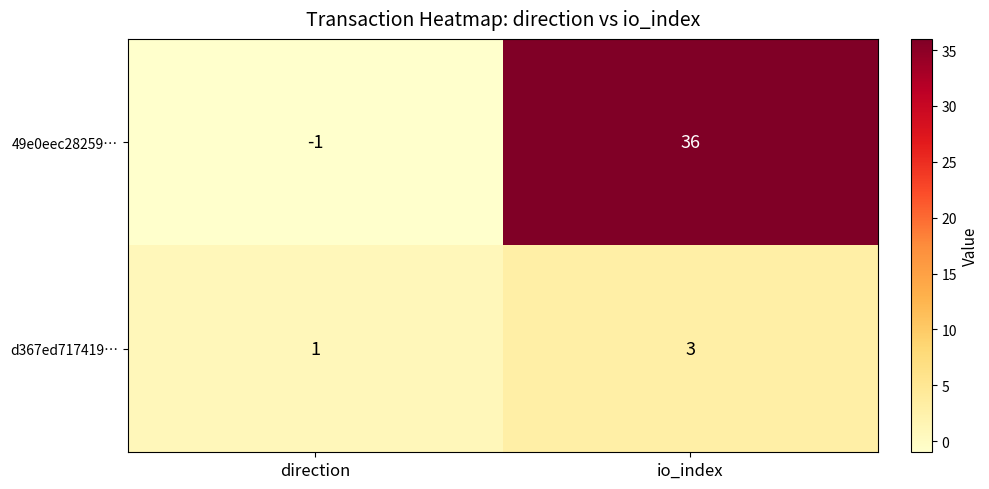

What is the sum of the d367ed717419… values at io_index and direction?

4